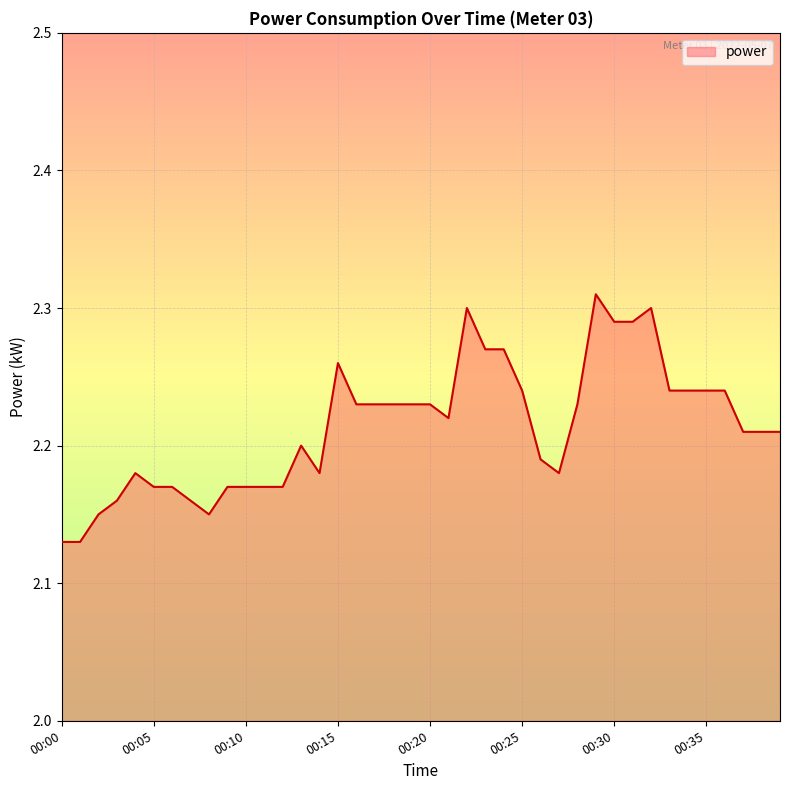

Reading left to right, extract all data points from this chart.

2.1	2.1	2.1	2.2	2.2	2.2	2.2	2.2	2.1	2.2	2.2	2.2	2.2	2.2	2.2	2.3	2.2	2.2	2.2	2.2	2.2	2.2	2.3	2.3	2.3	2.2	2.2	2.2	2.2	2.3	2.3	2.3	2.3	2.2	2.2	2.2	2.2	2.2	2.2	2.2